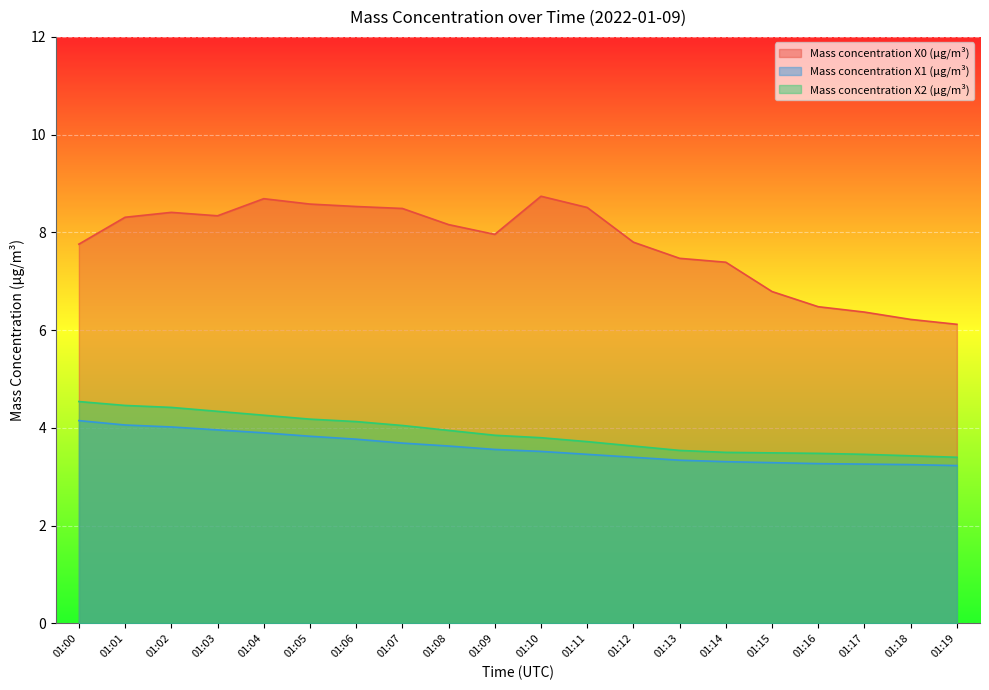

What is the highest value of the Mass concentration X0 (μg/m³) series?

8.7